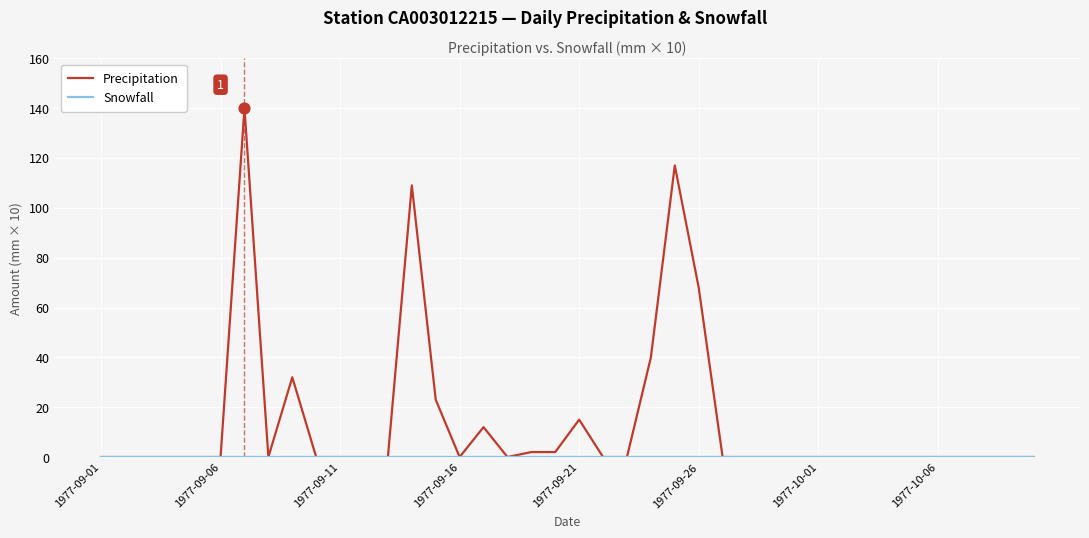

Which series has the widest spread of values?

Precipitation